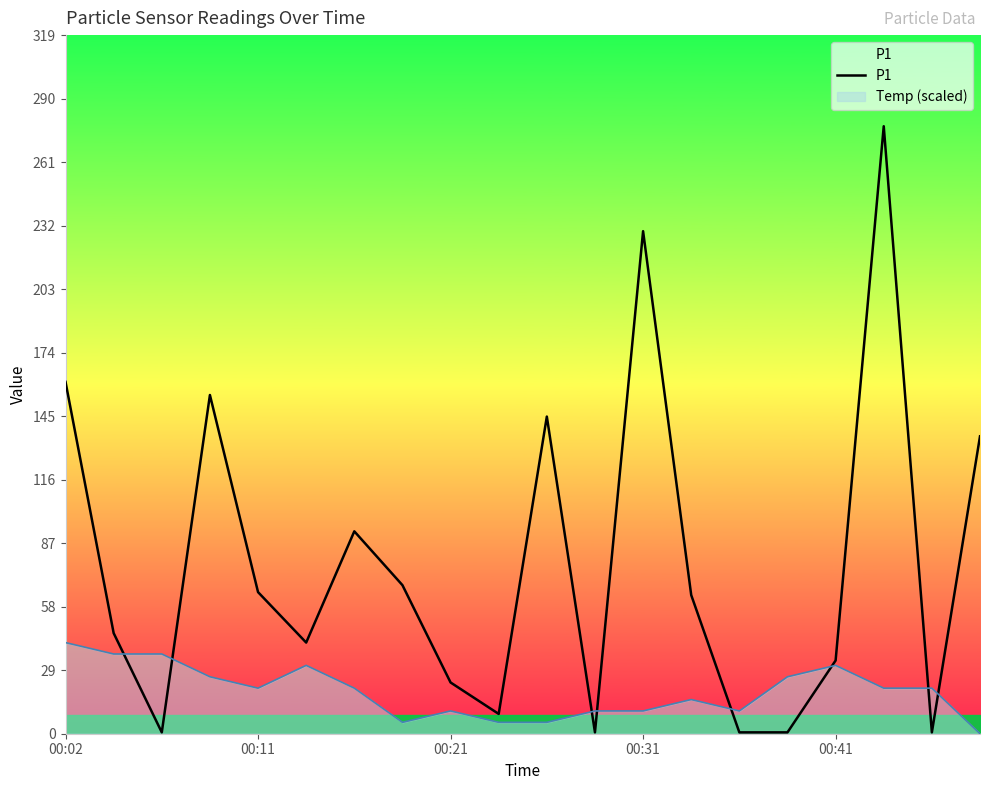

The value at 00:21 is 23.4. True or false?

True